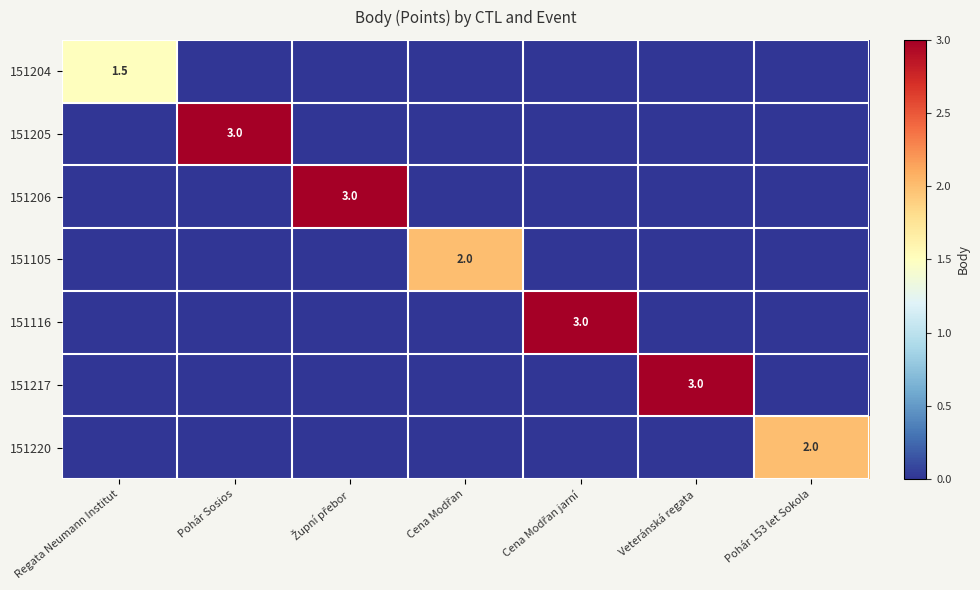

True or false: 151204 has a value of 0.0 at Pohár 153 let Sokola.

True